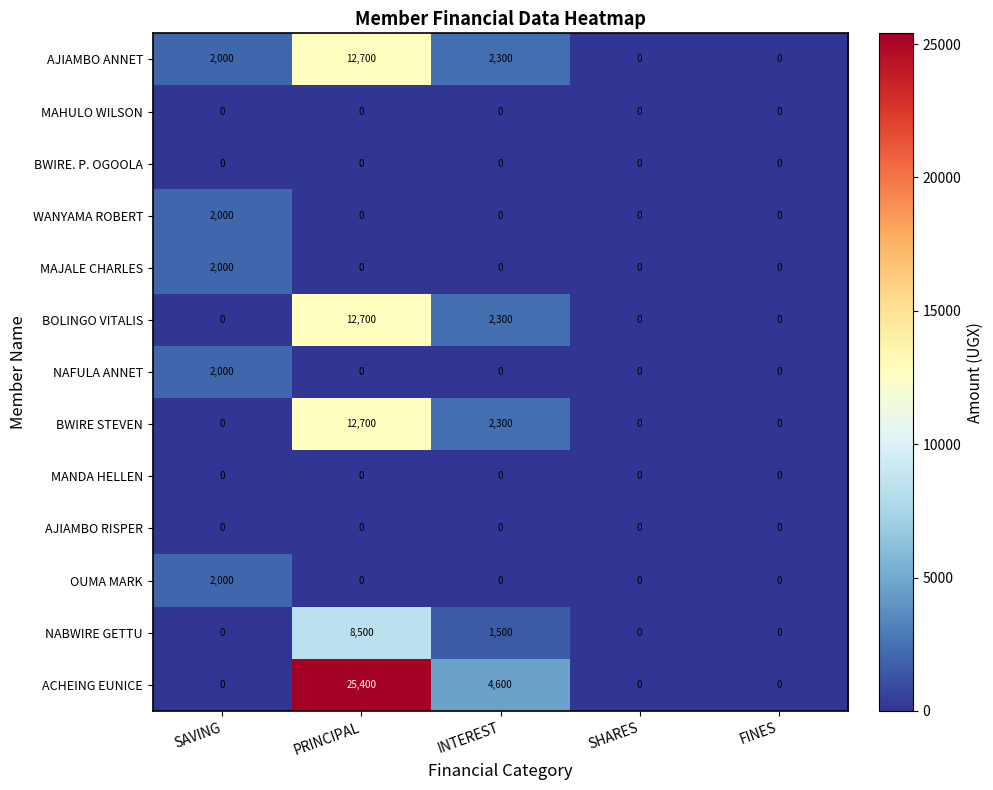

Is it true that BWIRE STEVEN equals -5257 at FINES?

False